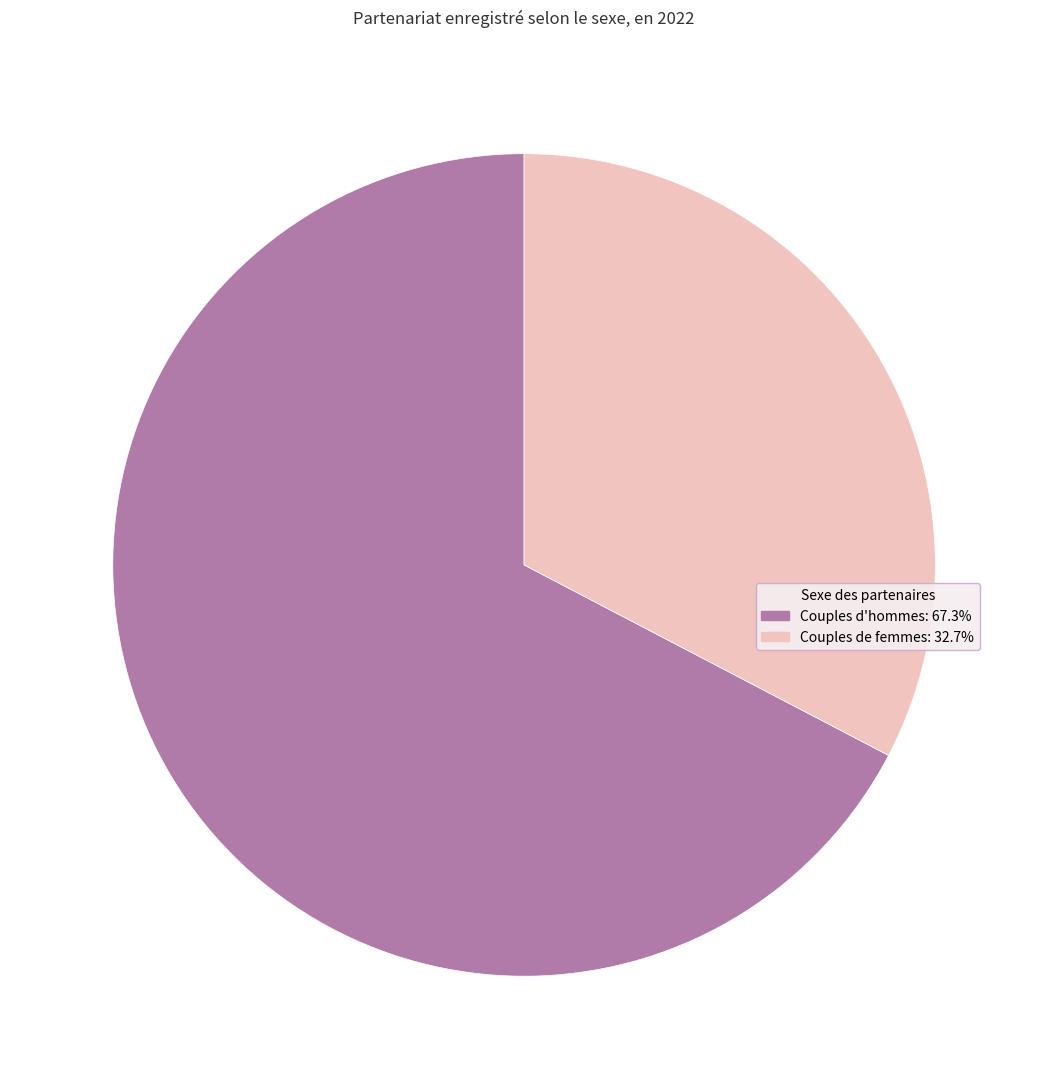

How many slices are in this pie chart?

2